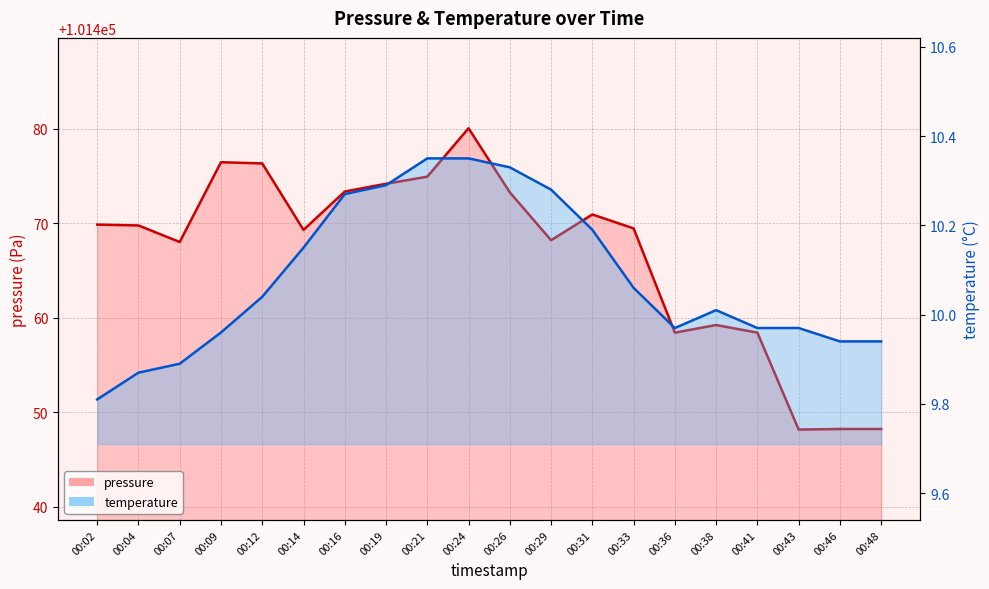

What is the difference between the maximum and minimum values in the temperature series?

0.5